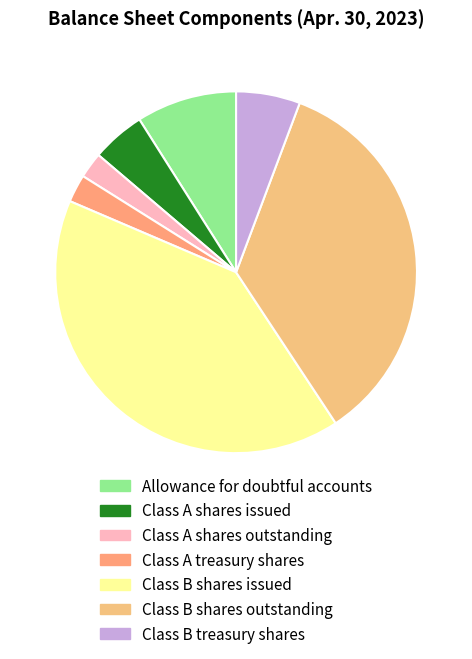

Which slice is the largest?

Common Class B shares issued